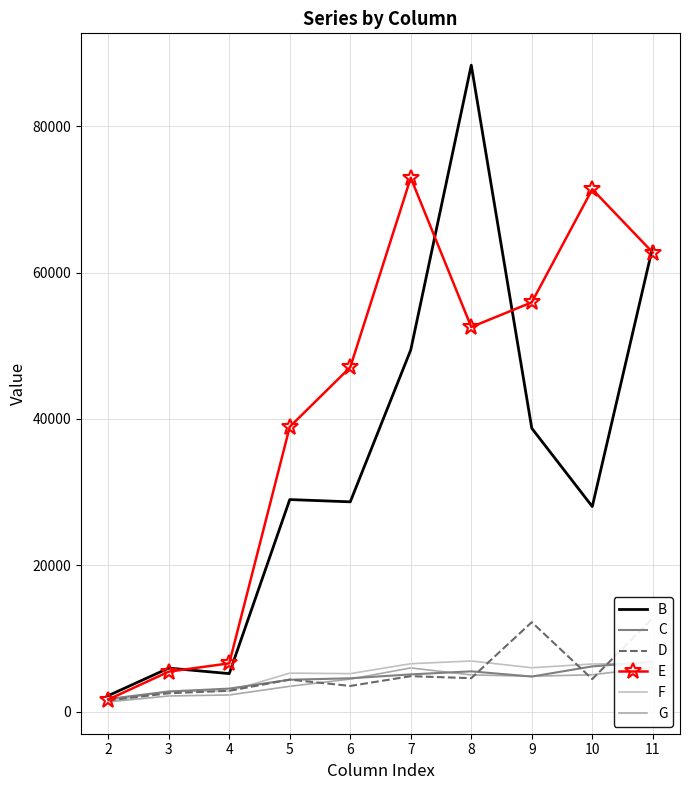

At which category is the sum across all series the highest?

8